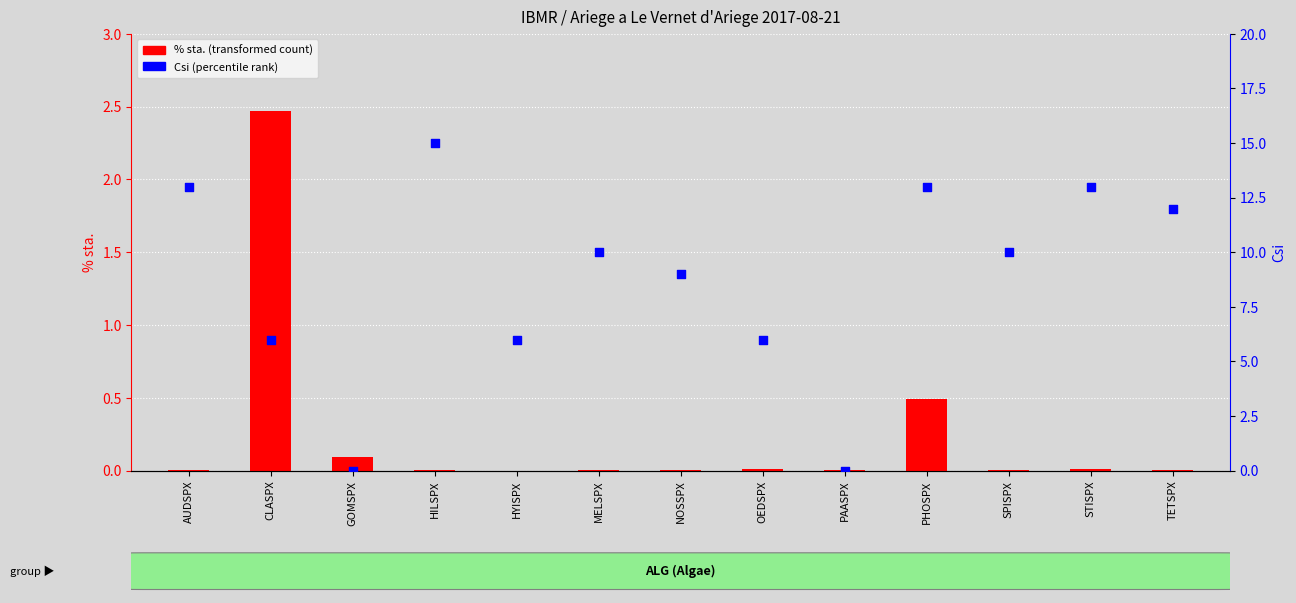

Which series has the largest total across all categories?

Csi (percentile rank)